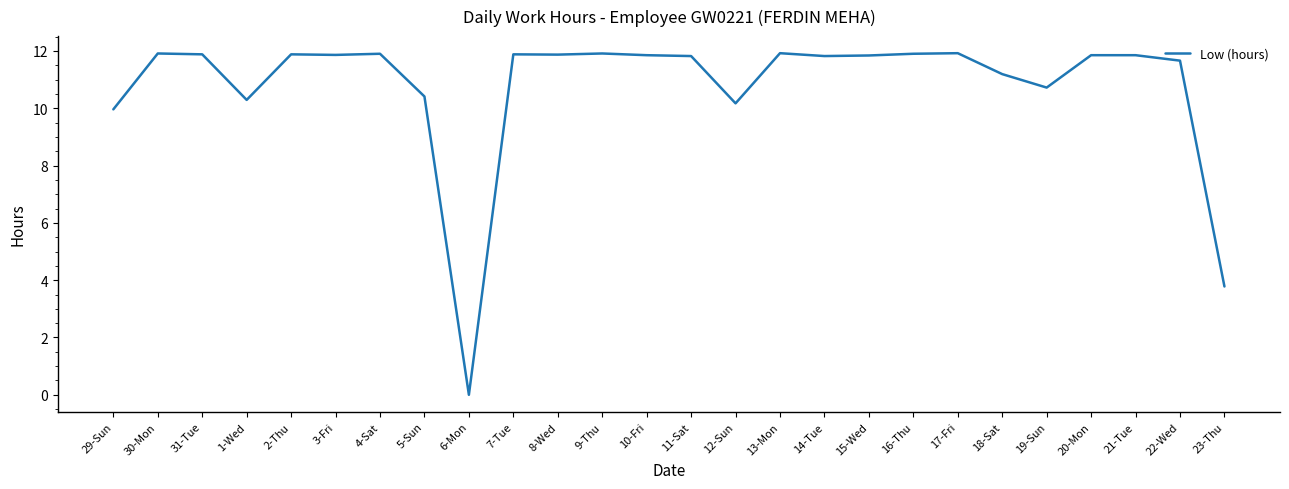

Is it true that the value at 19-Sun is 3.5?

False